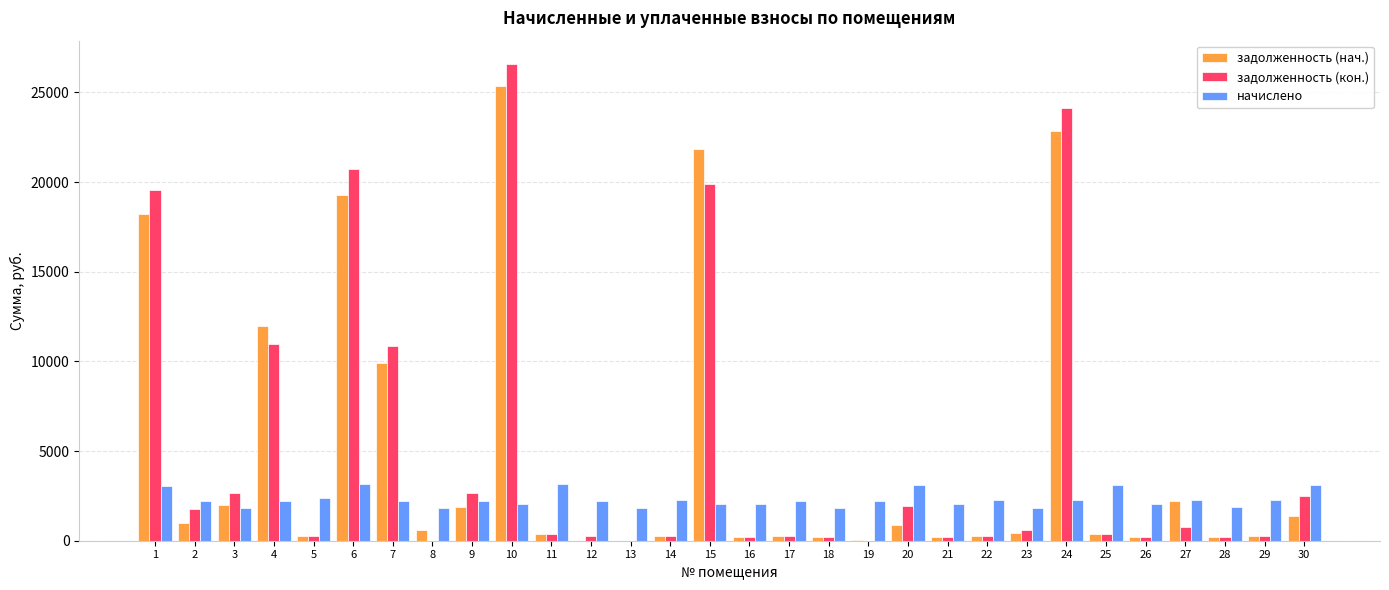

What are all the series names shown in the legend?

задолженность (нач.), задолженность (кон.), начислено